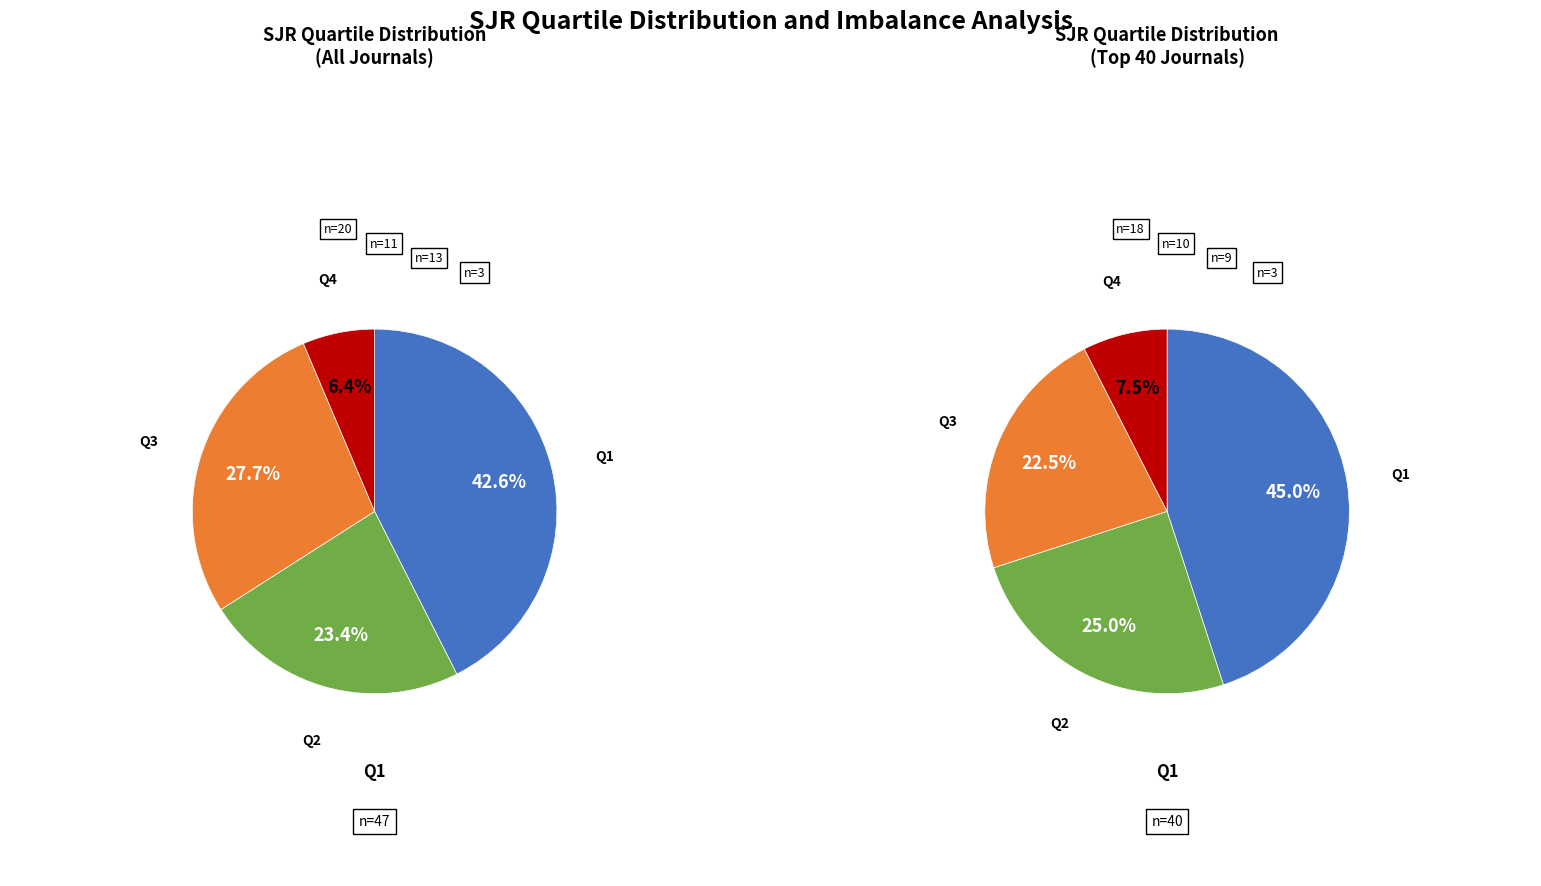

How much of the chart is everything except Q3?

72.3%